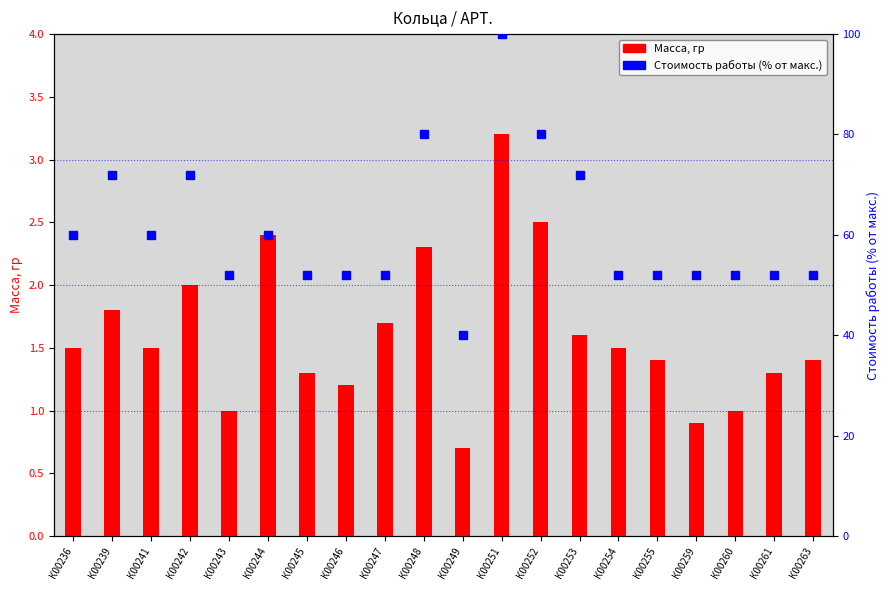

What is the value of the Масса, гр bar at the 19th from the left?

1.3